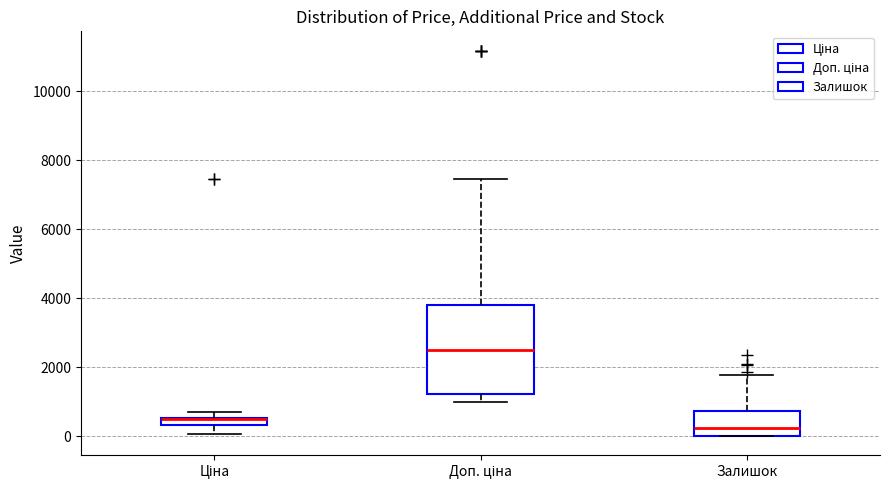

Where is the lower edge of the box for Доп. ціна on the y-axis? The values are not printed on the chart, so give them approximately, as read against the axis.

1200